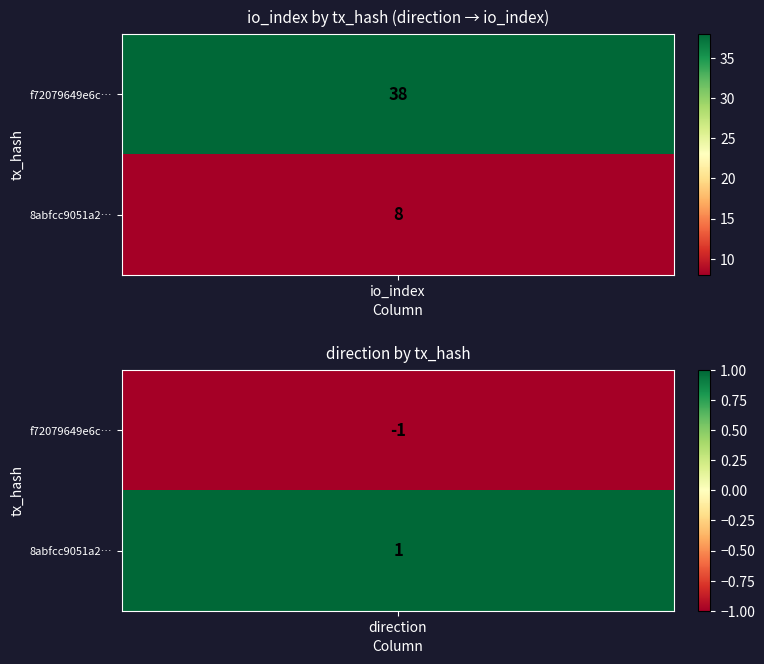

What value does the 8abfcc9051a29255227d9c1036bcc8c6e8a387e series have at -1?

1